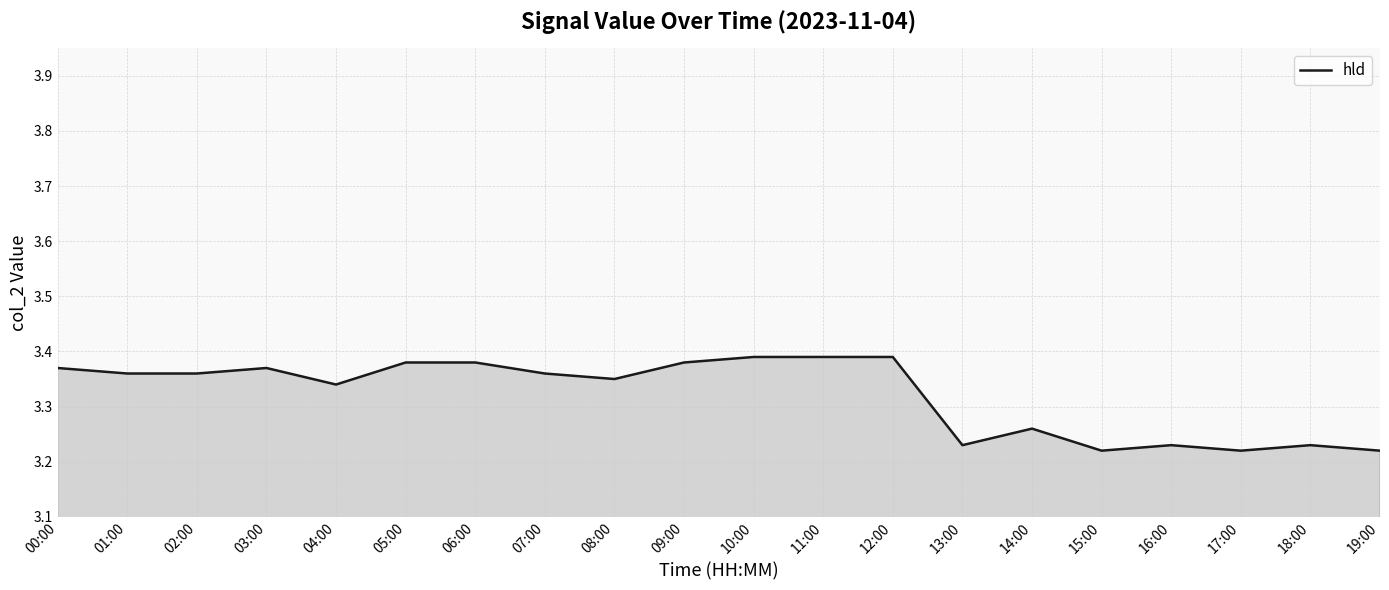

Is it true that the value at 15:00 is 5.7?

False